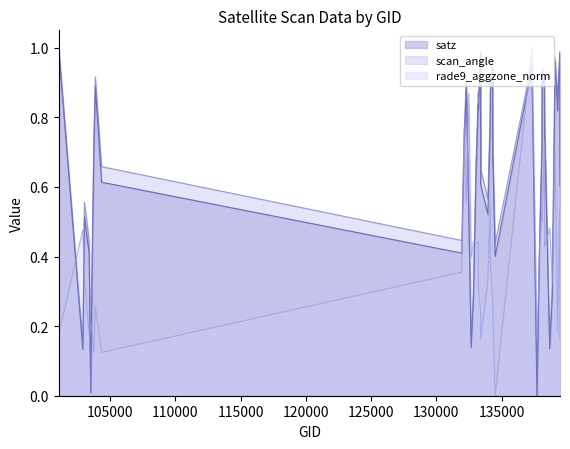

How many values in the rade9_aggzone_norm series exceed 0?

39